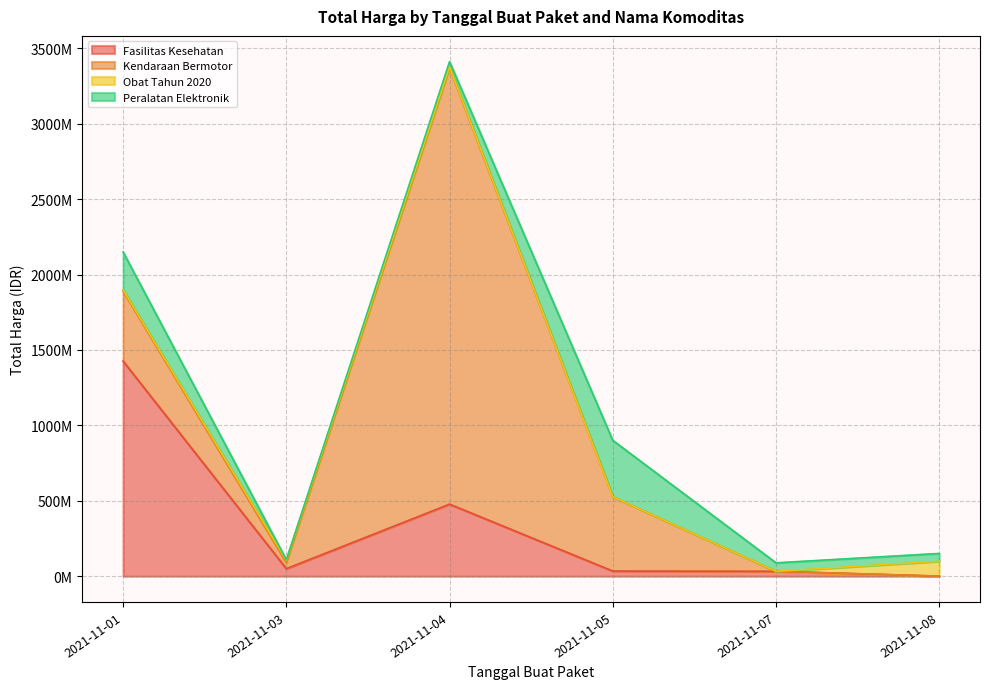

What is the average value of the Fasilitas Kesehatan series?

336702836